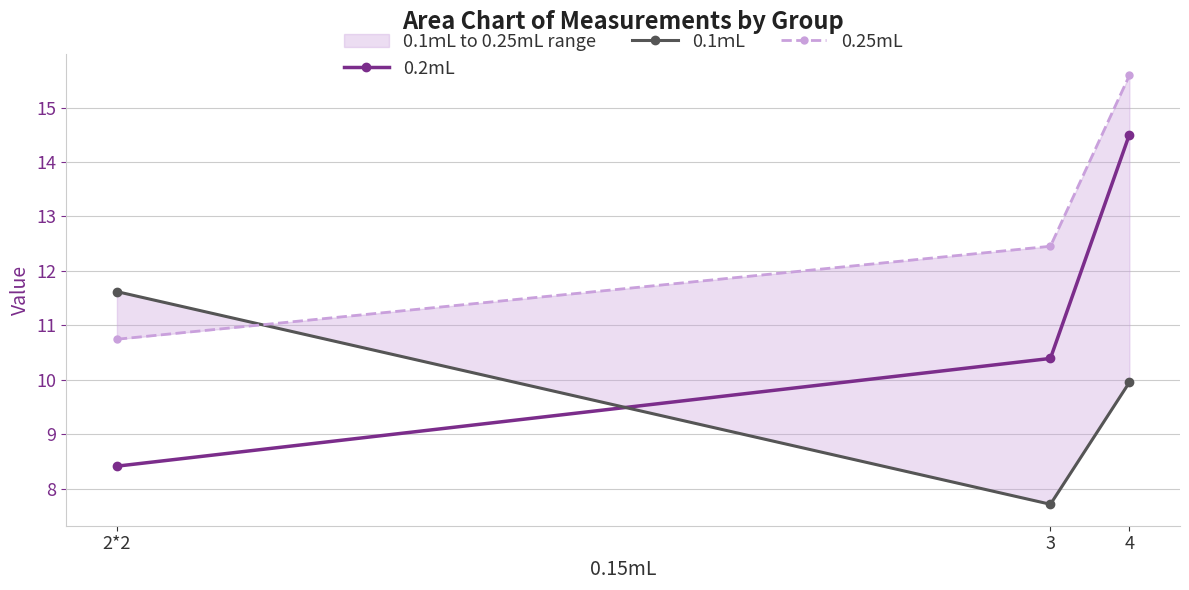

The value of 0.1ｍL at 4 is 15.8. True or false?

False